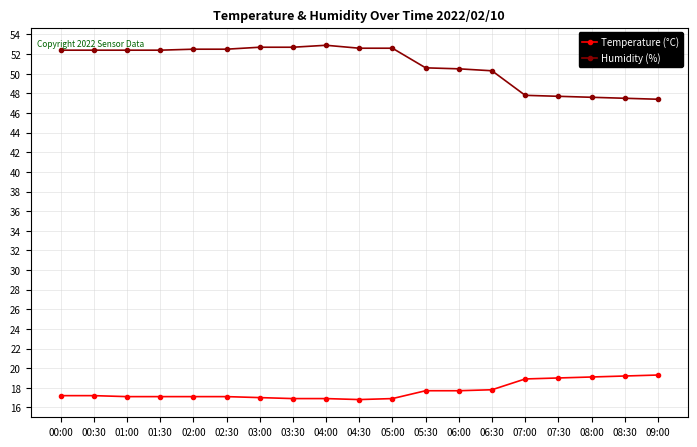

How many data points in Humidity (%) are less than 52?

8